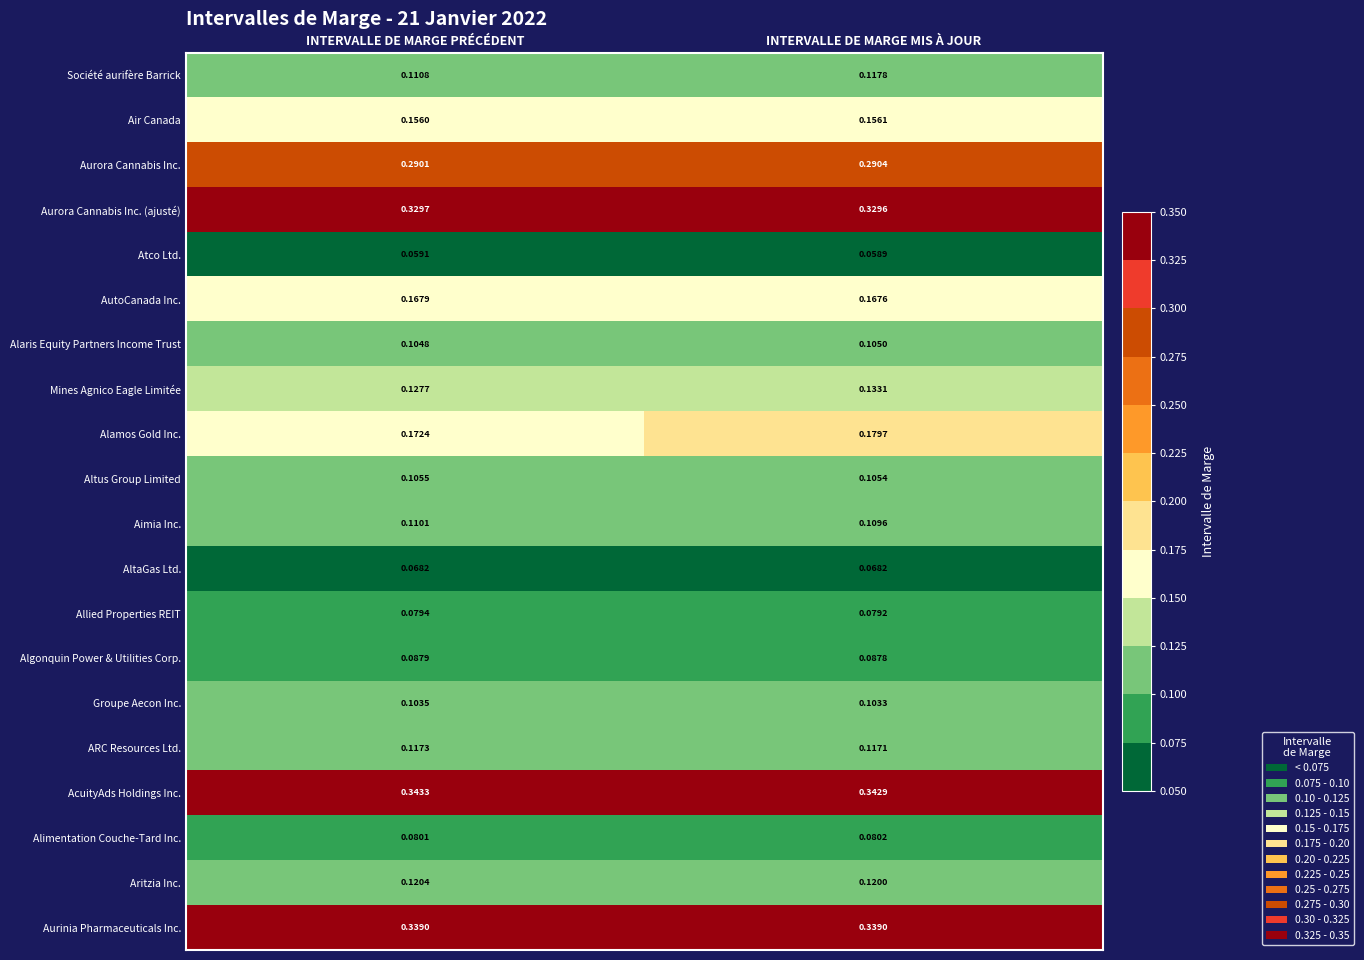

At which category does the chart reach its minimum across all series?

INTERVALLE DE MARGE MIS À JOUR